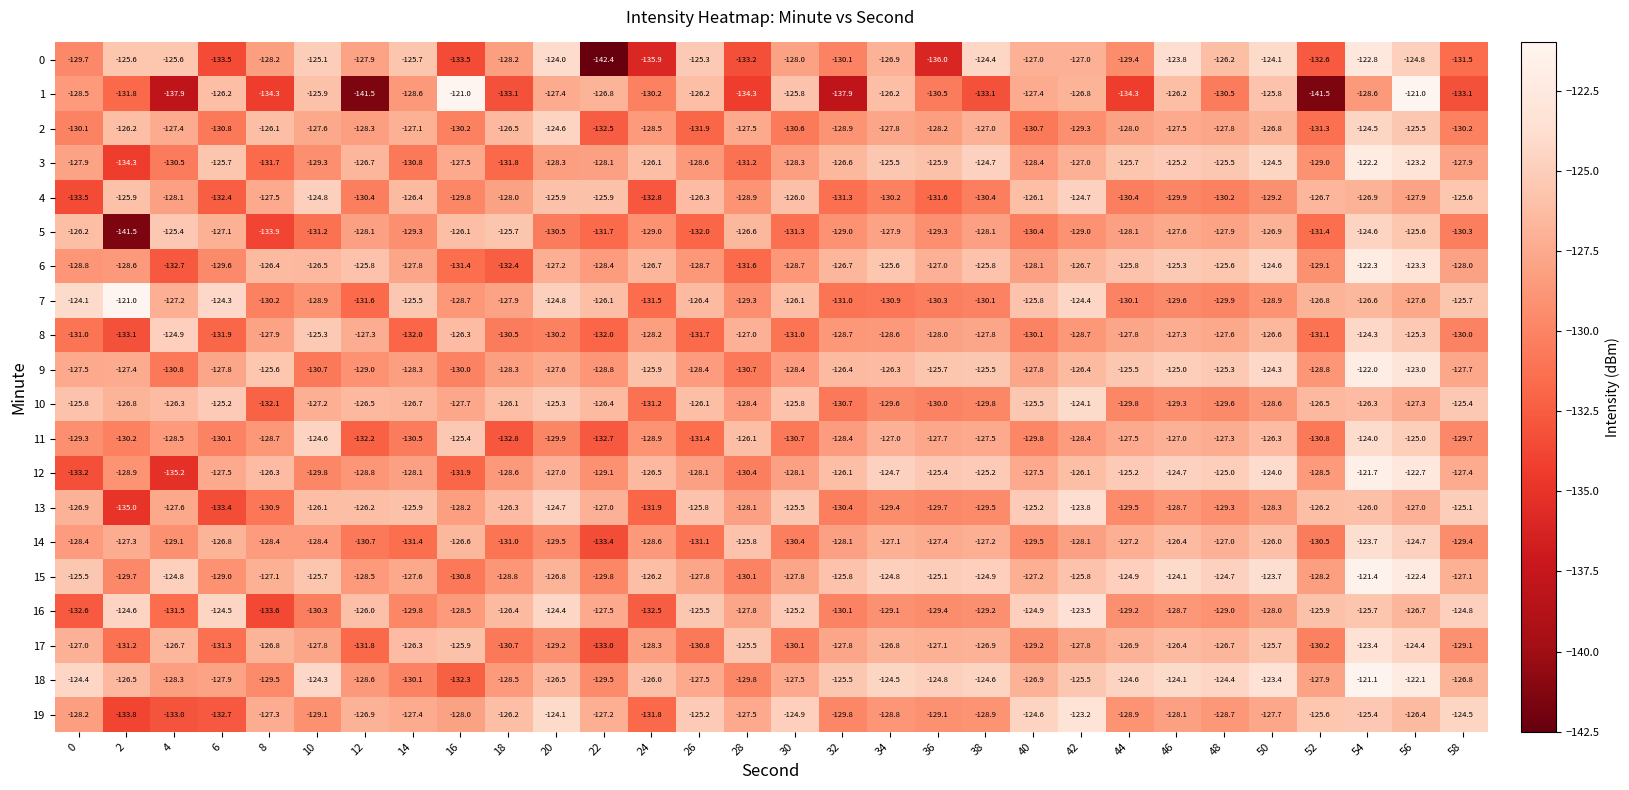

Which series has the largest total across all categories?

18